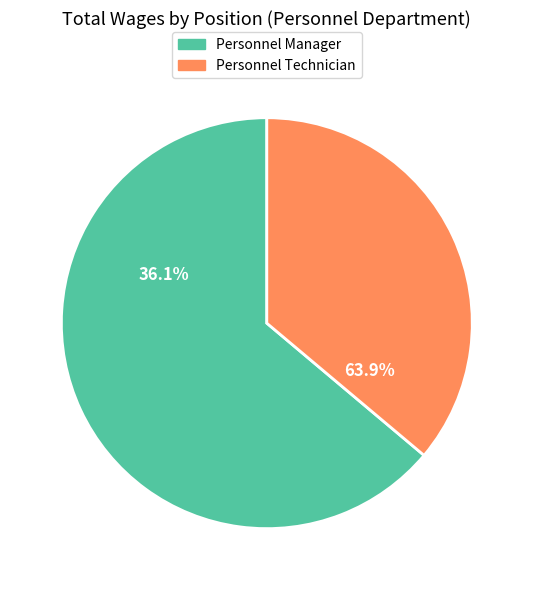

Count the number of slices in the pie.

2